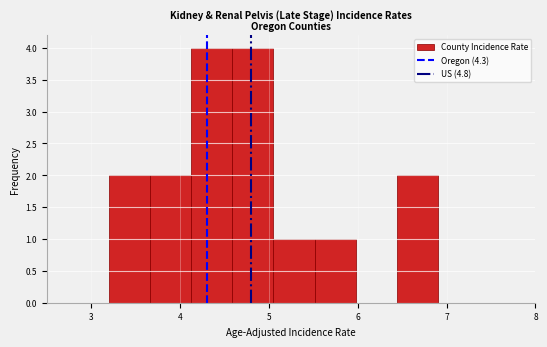

Reading left to right, list every bar in this chart as the range it spans on the x-axis followed by its height. Neither the bar edges nor the heights are printed on the chart, so give them approximately, as read against the axes.

3.2 to 3.7: 2
3.7 to 4.1: 2
4.1 to 4.6: 4
4.6 to 5.1: 4
5.1 to 5.5: 1
5.5 to 6.0: 1
6.0 to 6.4: 0
6.4 to 6.9: 2